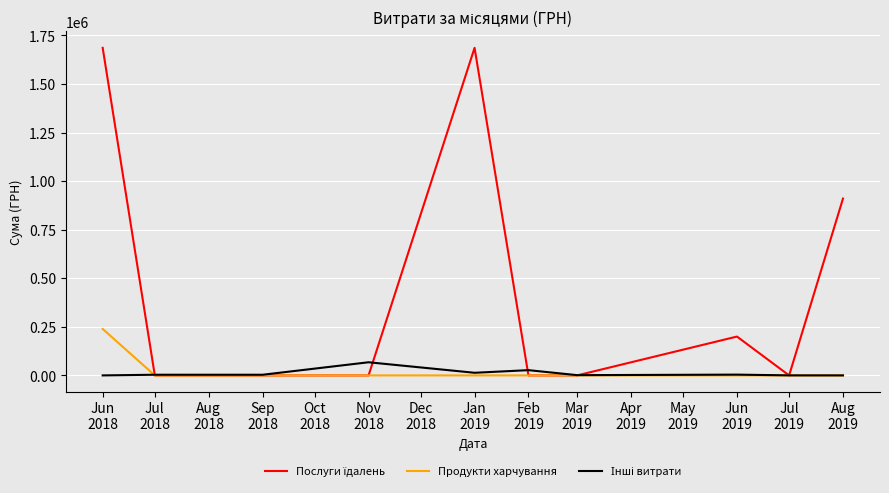

What is the maximum value shown in the chart?

1685843.0